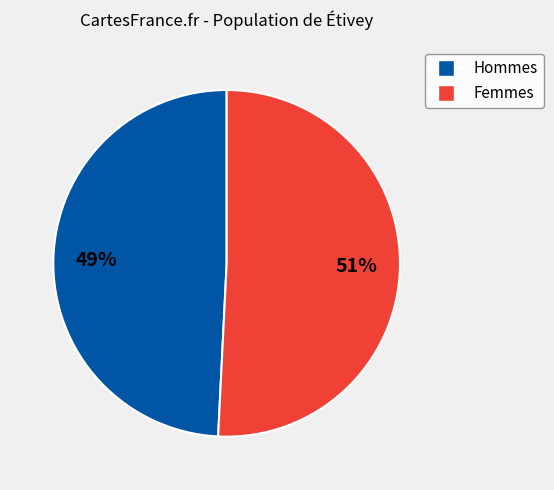

To the nearest percent, what is the average slice percentage?

50%